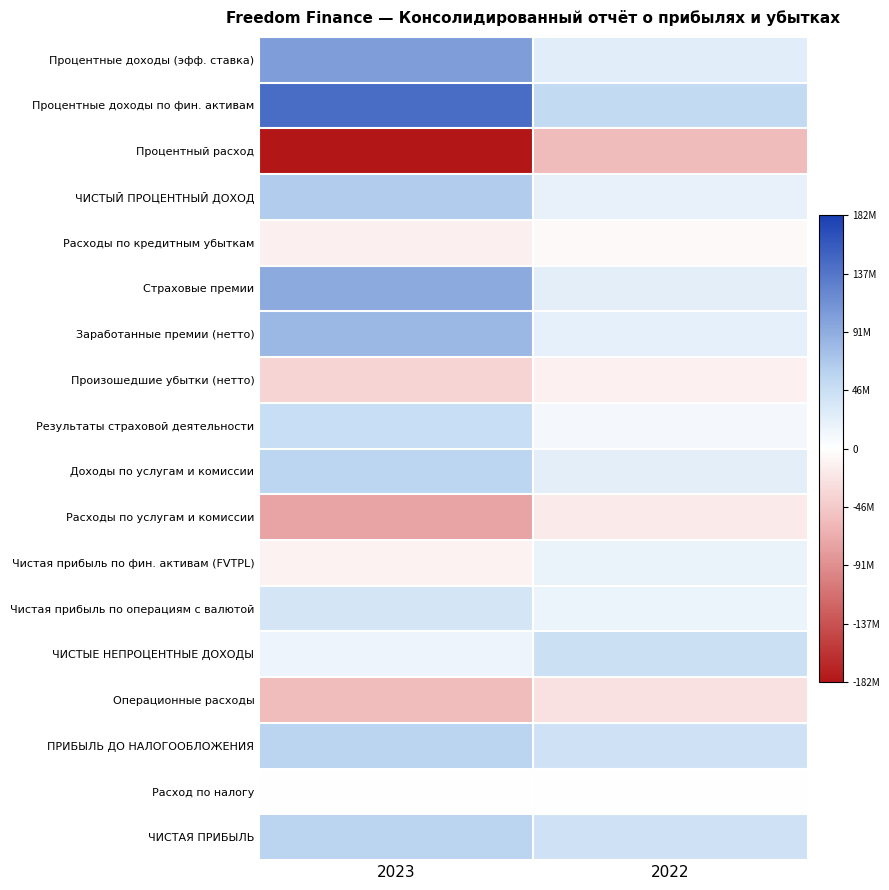

At which category does the chart reach its minimum across all series?

2023